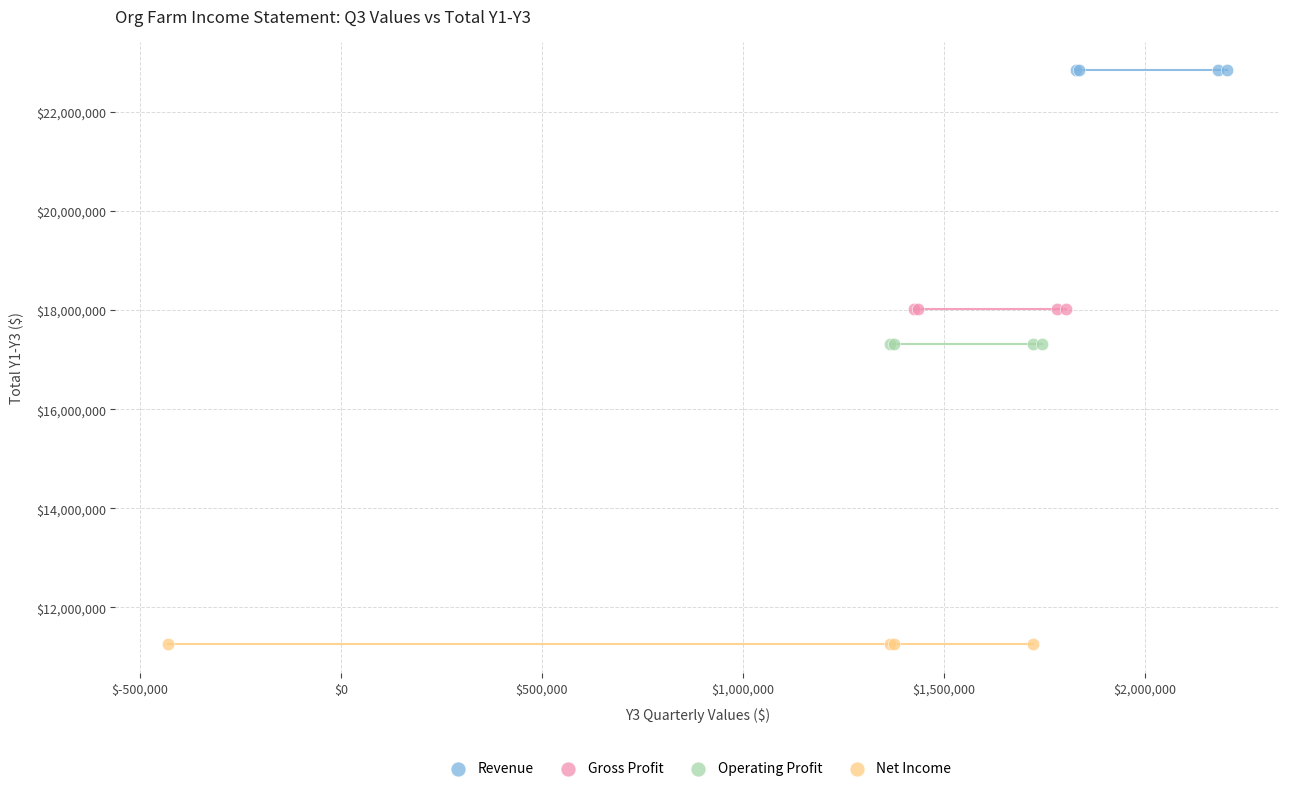

Which series contains the lowest Y value?

Net Income